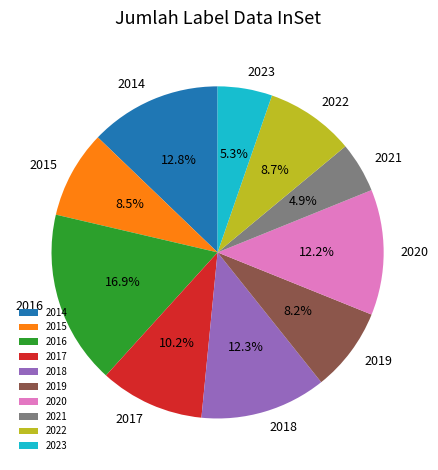

To the nearest percent, what is the average slice percentage?

10%